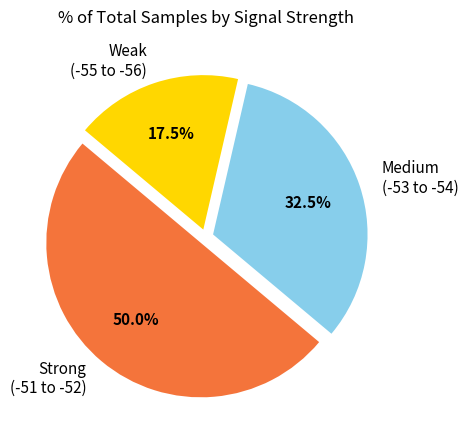

Rank the categories by value from highest to lowest.

Strong (-51 to -52), Medium (-53 to -54), Weak (-55 to -56)